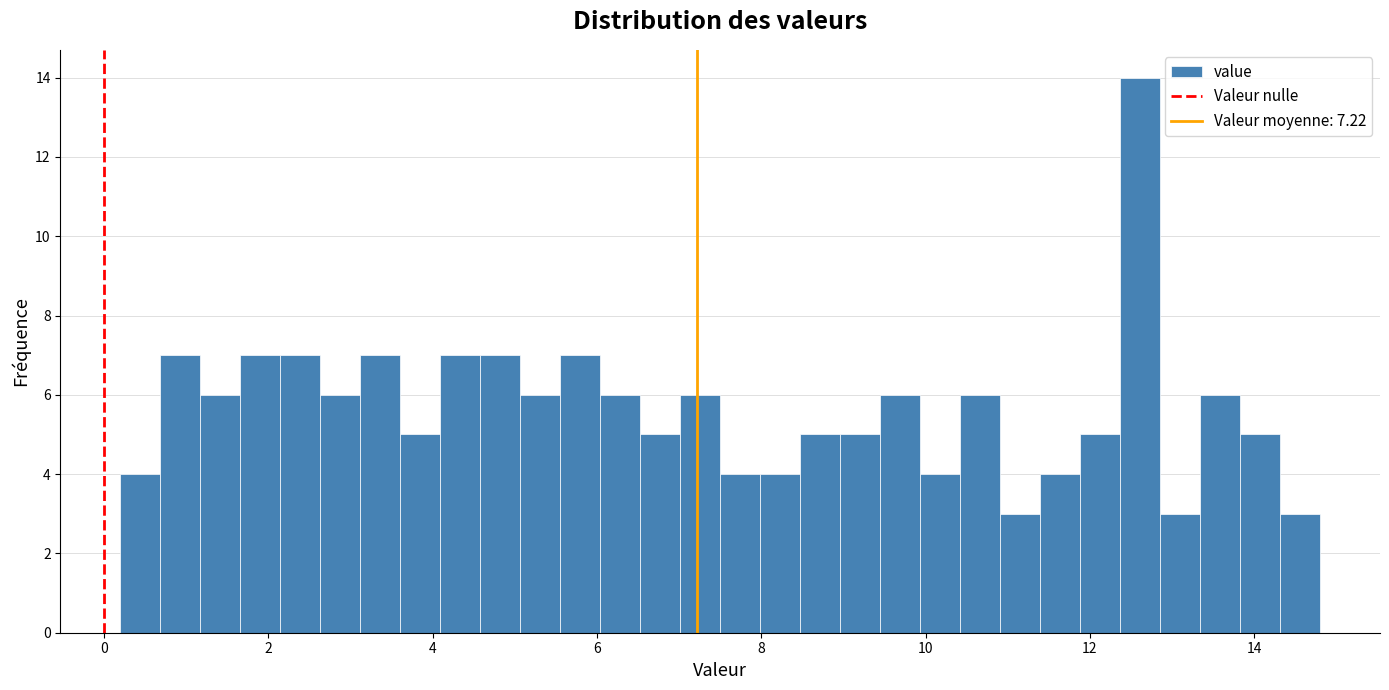

Around what value on the x-axis is the tallest bar? Give the approximate position of its centre, as read against the axis.

12.6